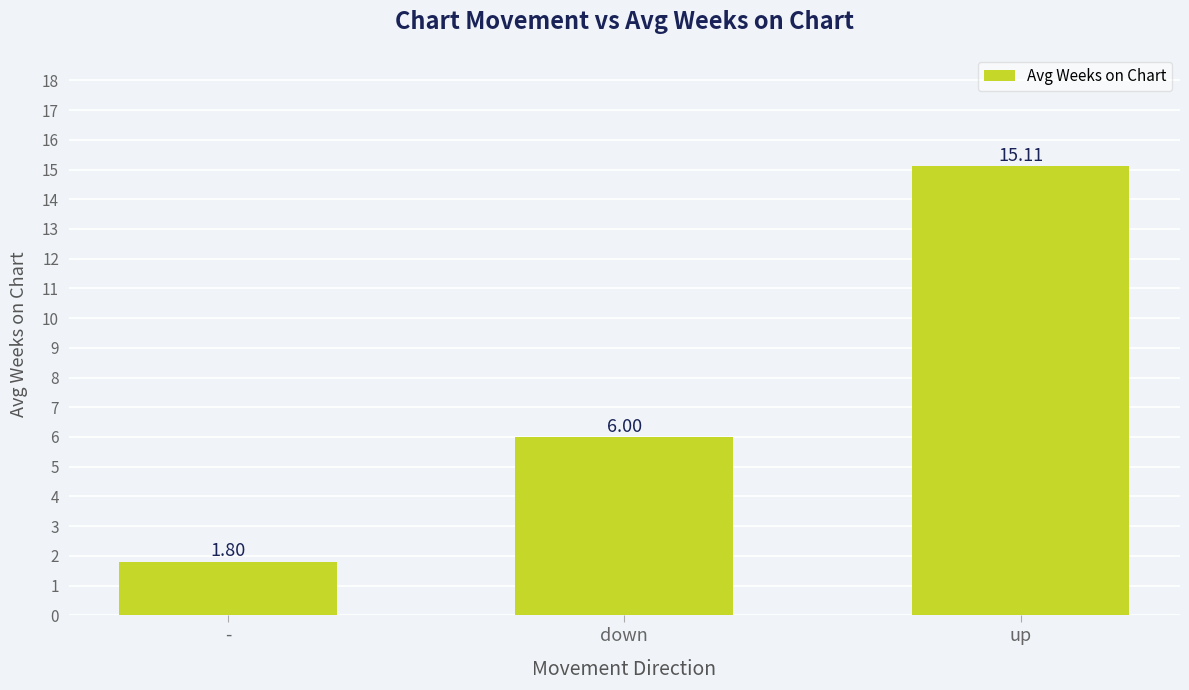

How many data points are less than 6?

1